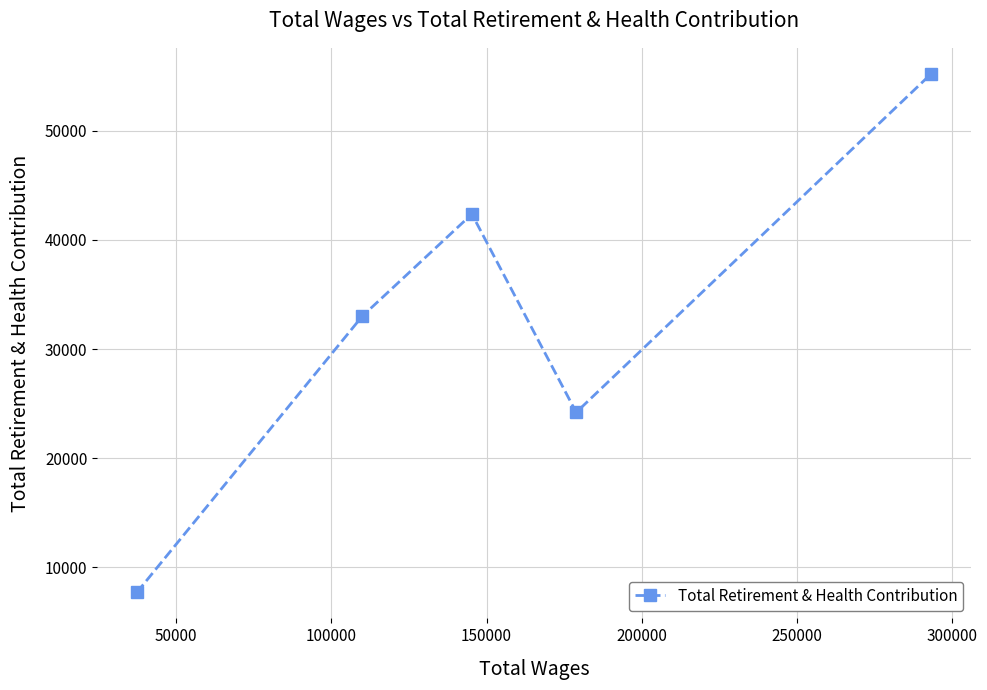

What is the value of the 2nd point from the left?

33008